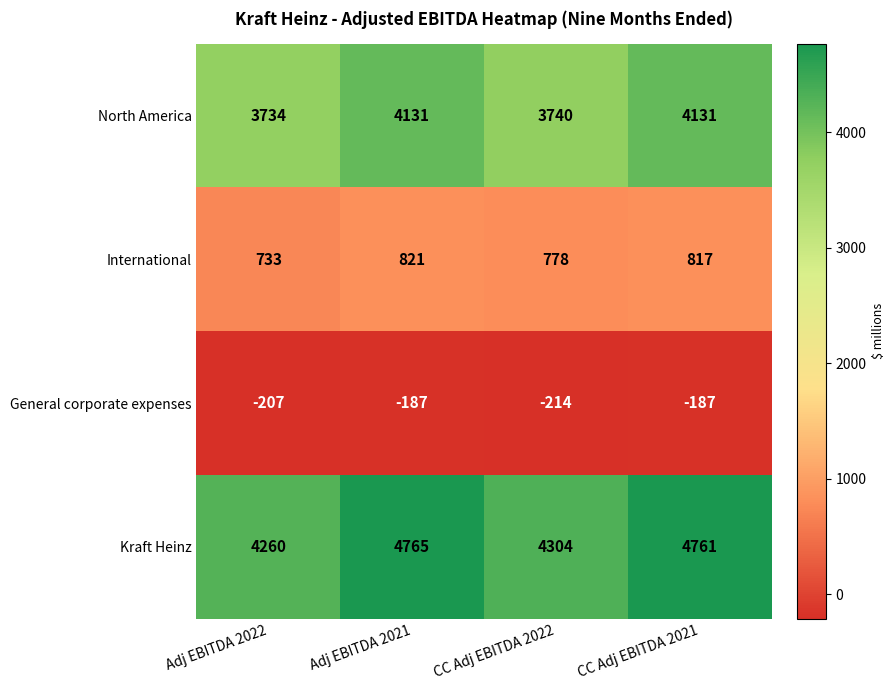

Which series has the largest range (max minus min)?

Kraft Heinz